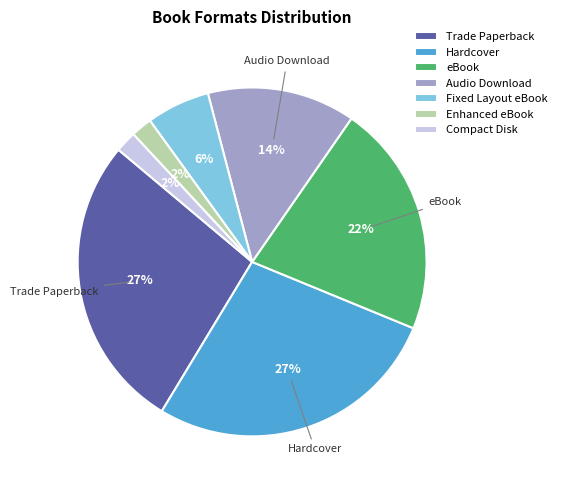

The Enhanced eBook slice represents 2% of the pie. True or false?

True